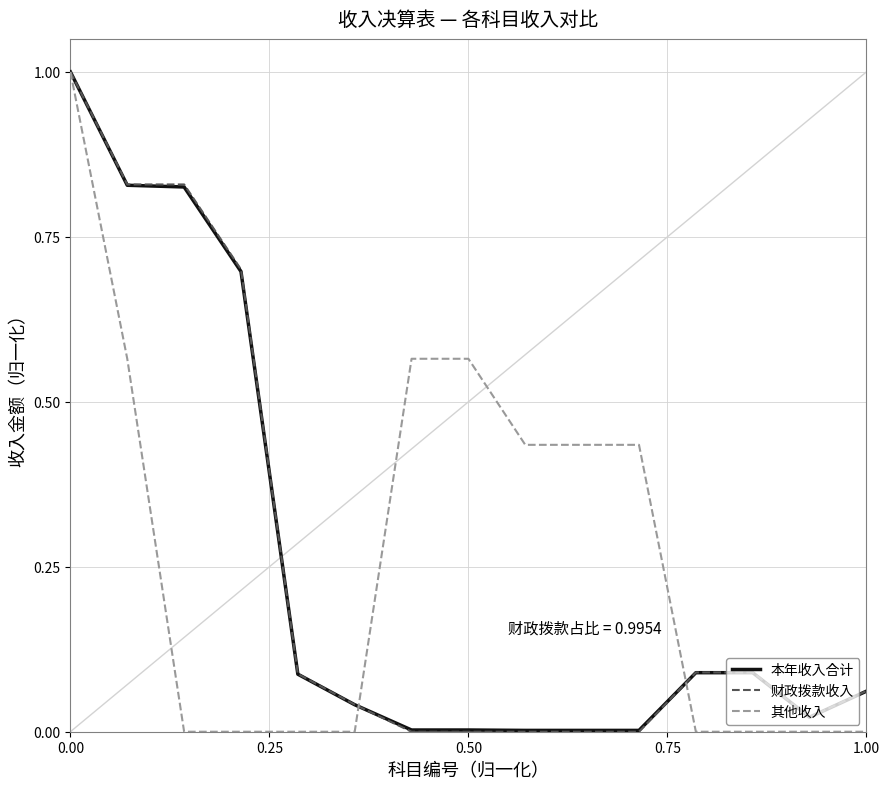

What is the highest value of the 其他收入 series?

1.0